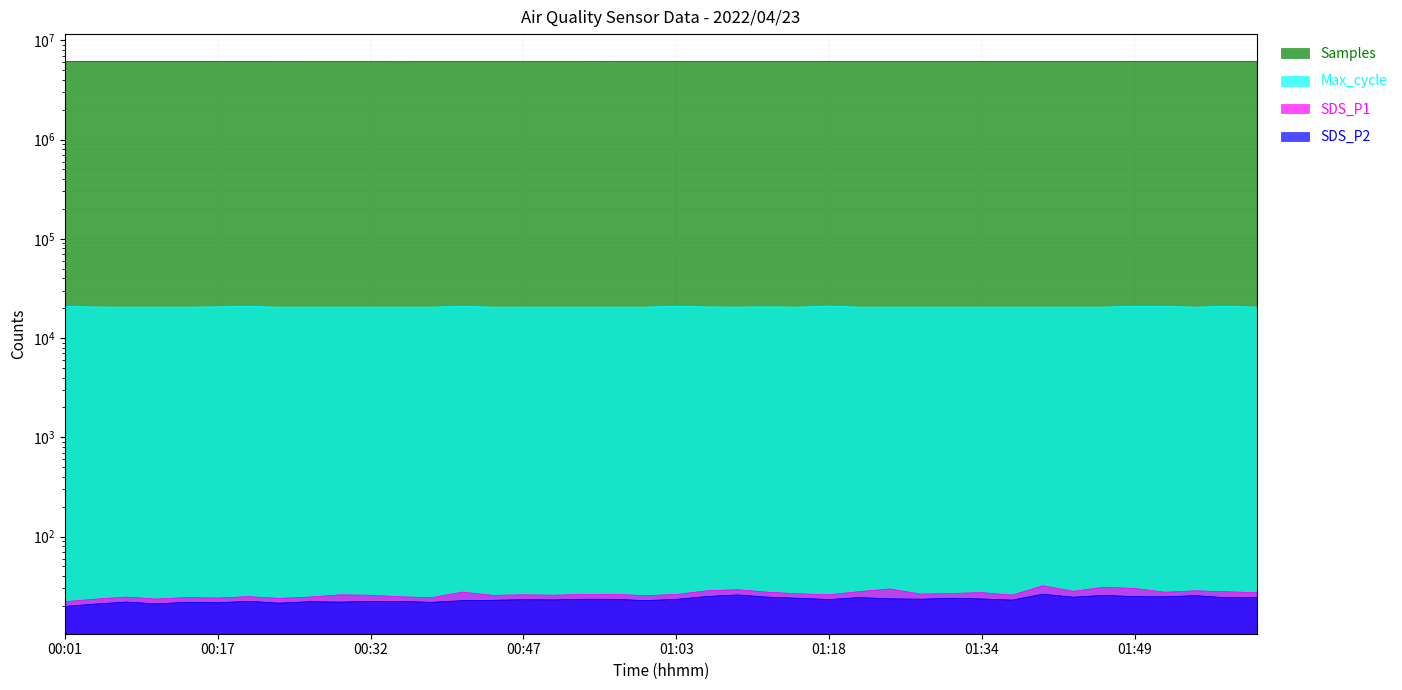

What are all the series names shown in the legend?

Samples, SDS_P1, SDS_P2, Max_cycle